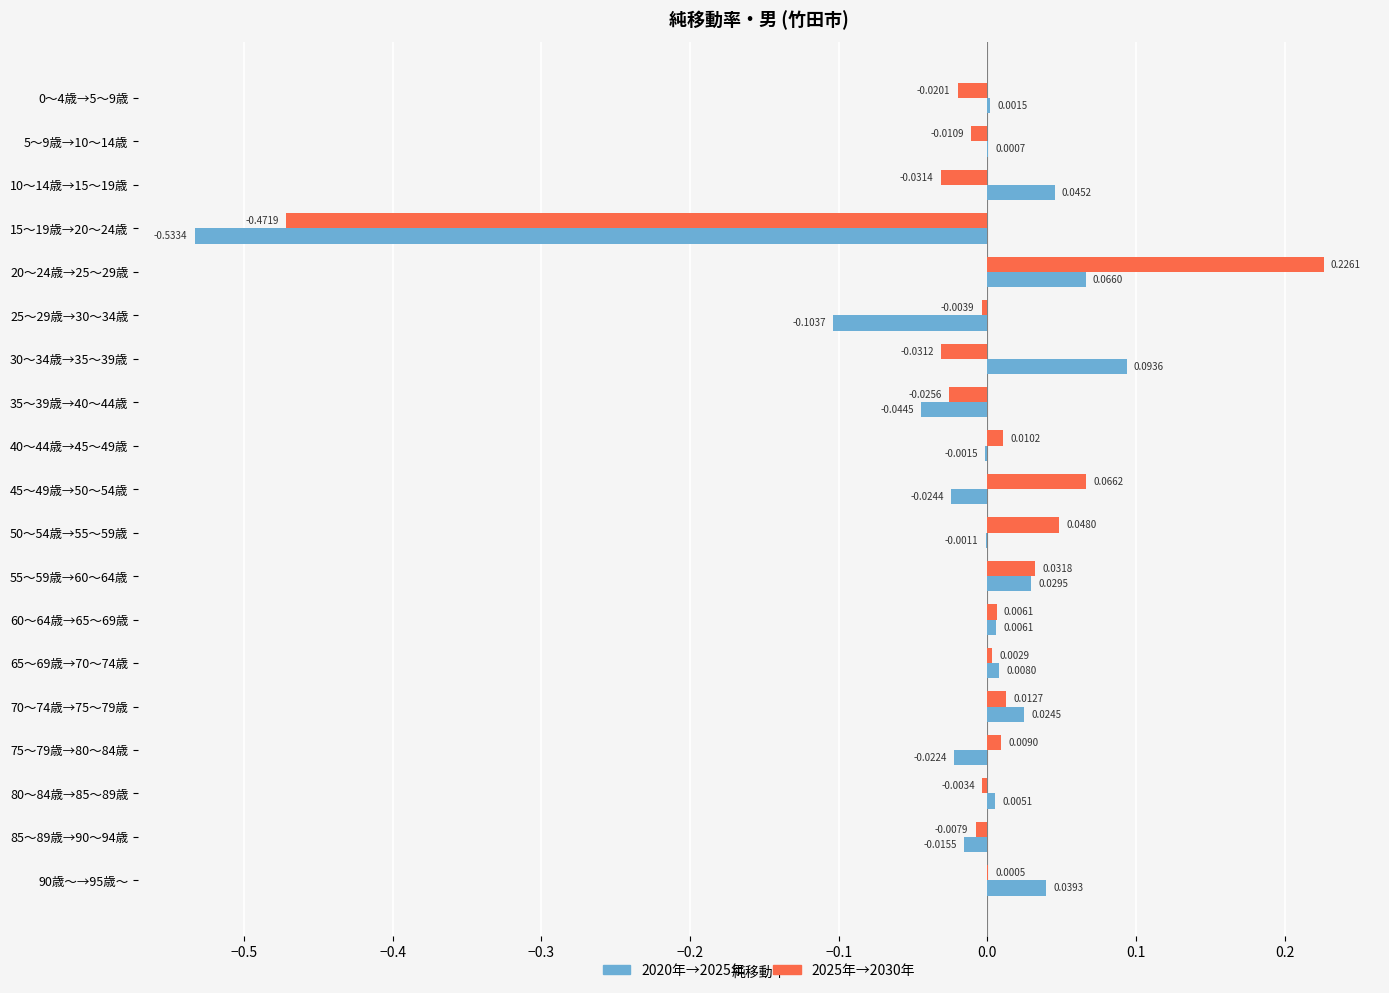

Is the value of 2020年→2025年 at 15～19歳→20～24歳 greater than the value of 2025年→2030年 at 10～14歳→15～19歳?

No